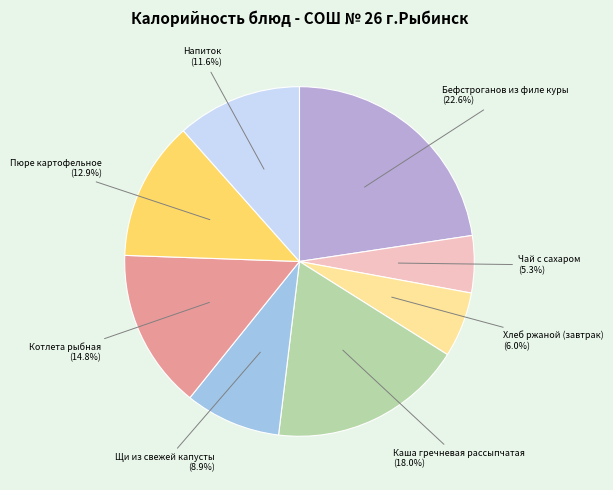

Is there a majority slice in this chart?

No